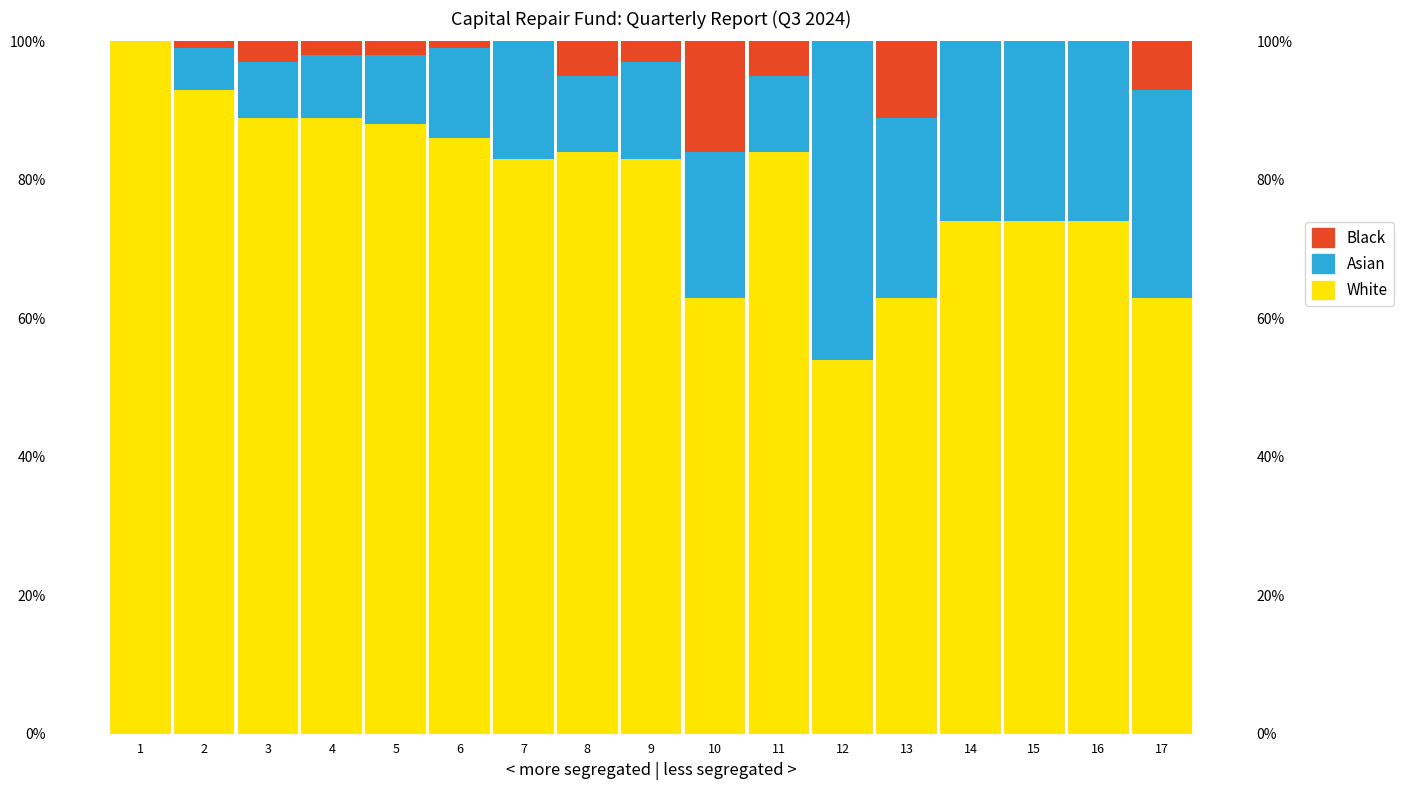

The value of Asian at 17 is 30. True or false?

True